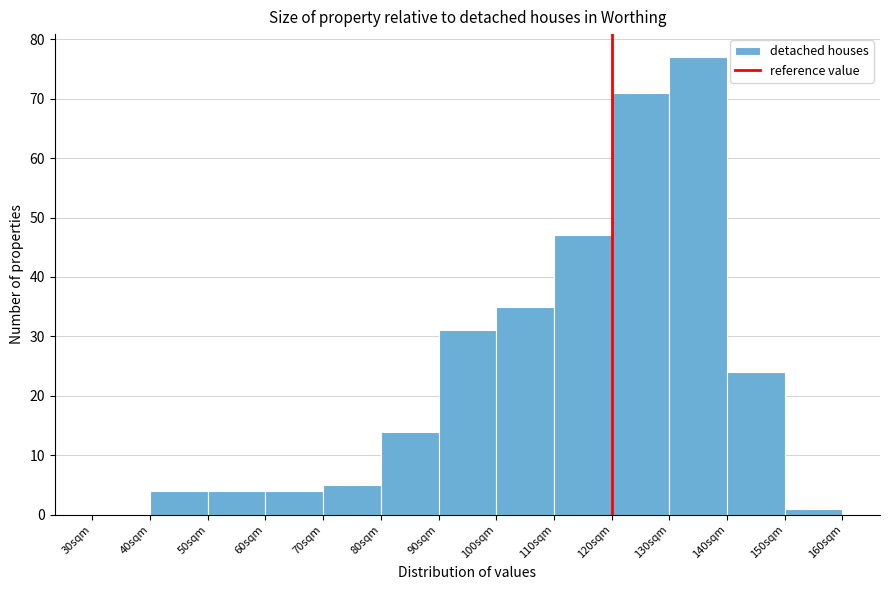

Reading left to right, list all the values displayed in this chart.

30sqm=0	40sqm=4	50sqm=4	60sqm=4	70sqm=5	80sqm=14	90sqm=31	100sqm=35	110sqm=47	120sqm=71	130sqm=77	140sqm=24	150sqm=1